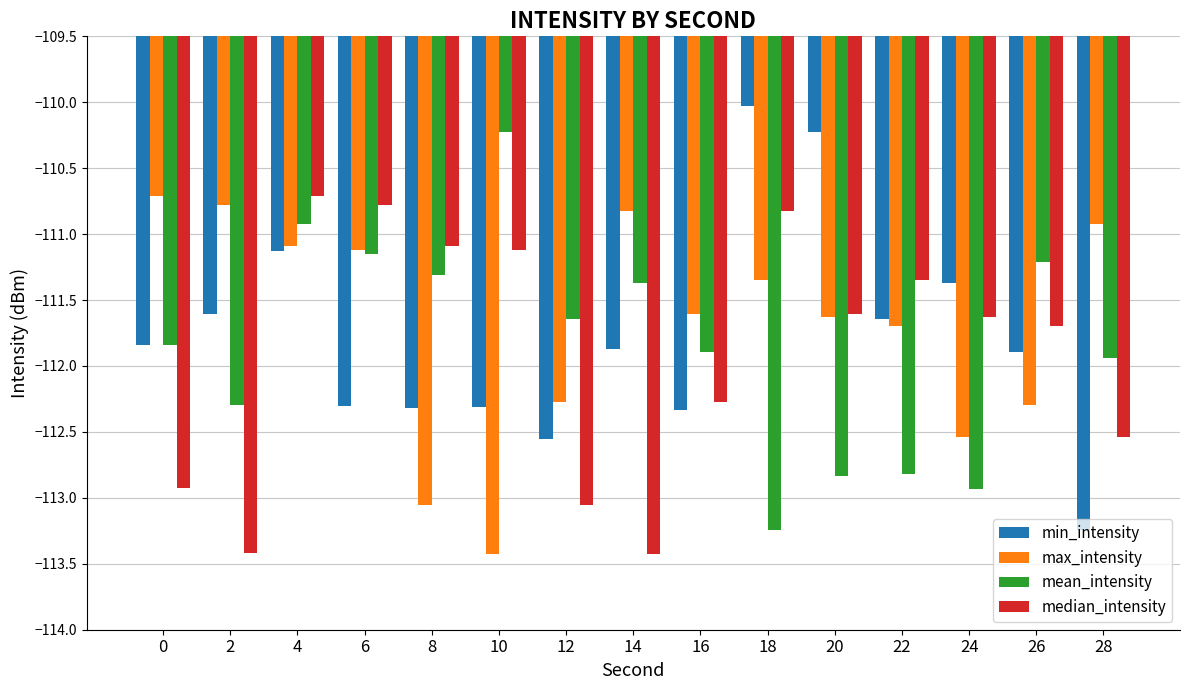

What are all the series names shown in the legend?

min_intensity, max_intensity, mean_intensity, median_intensity